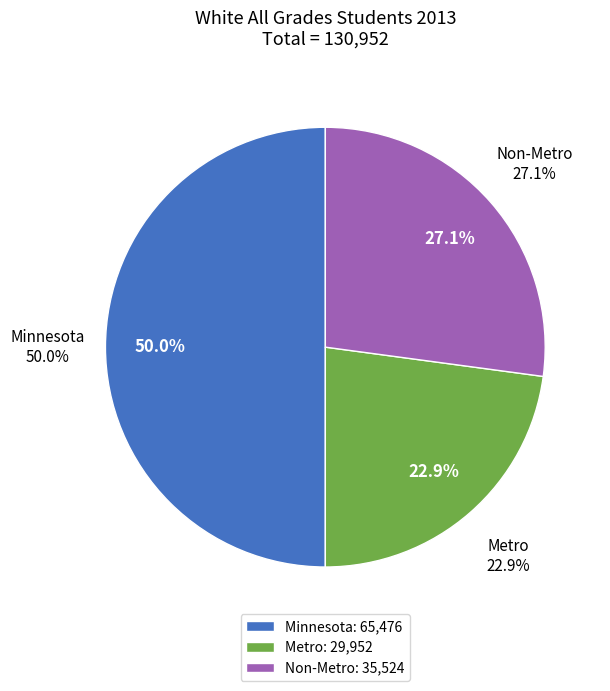

Is Minnesota the majority of the pie?

No